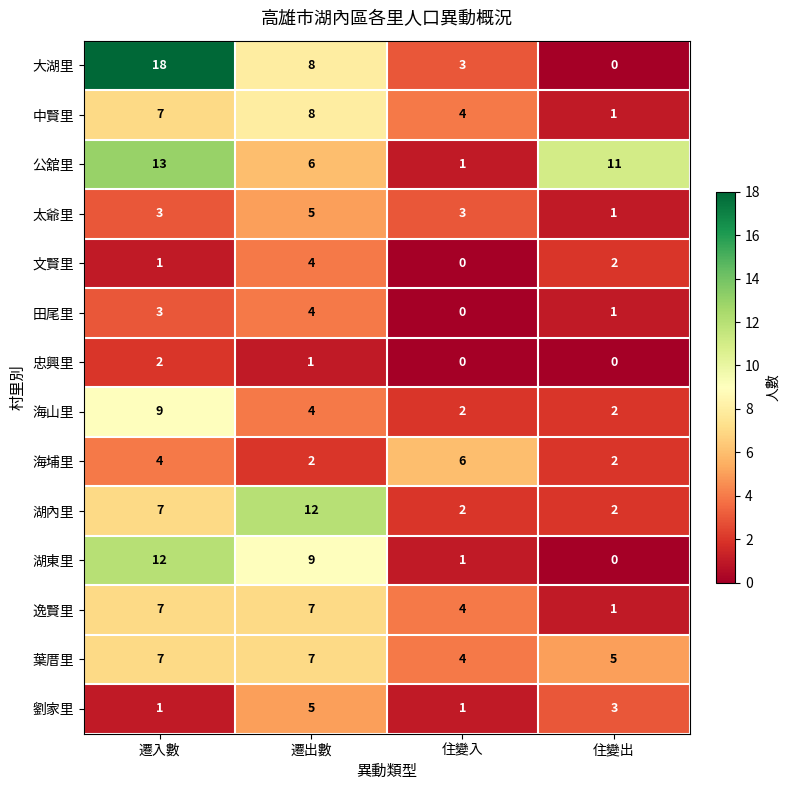

Which series has the widest spread of values?

大湖里